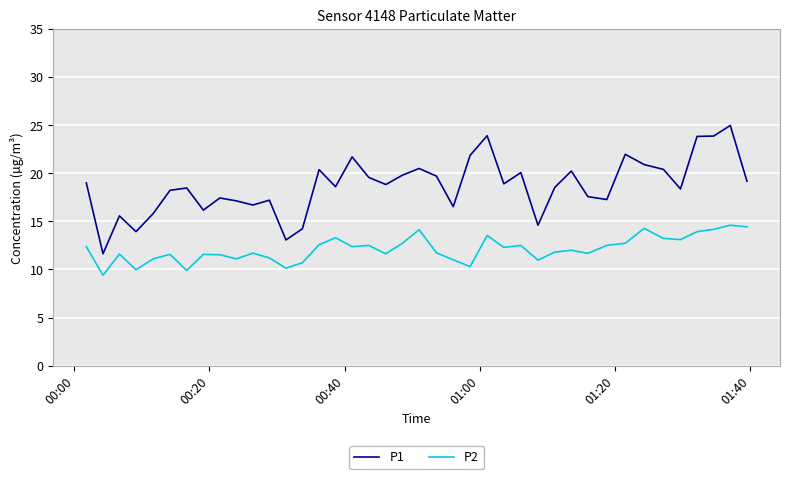

What is the average value of the P1 series?

18.7